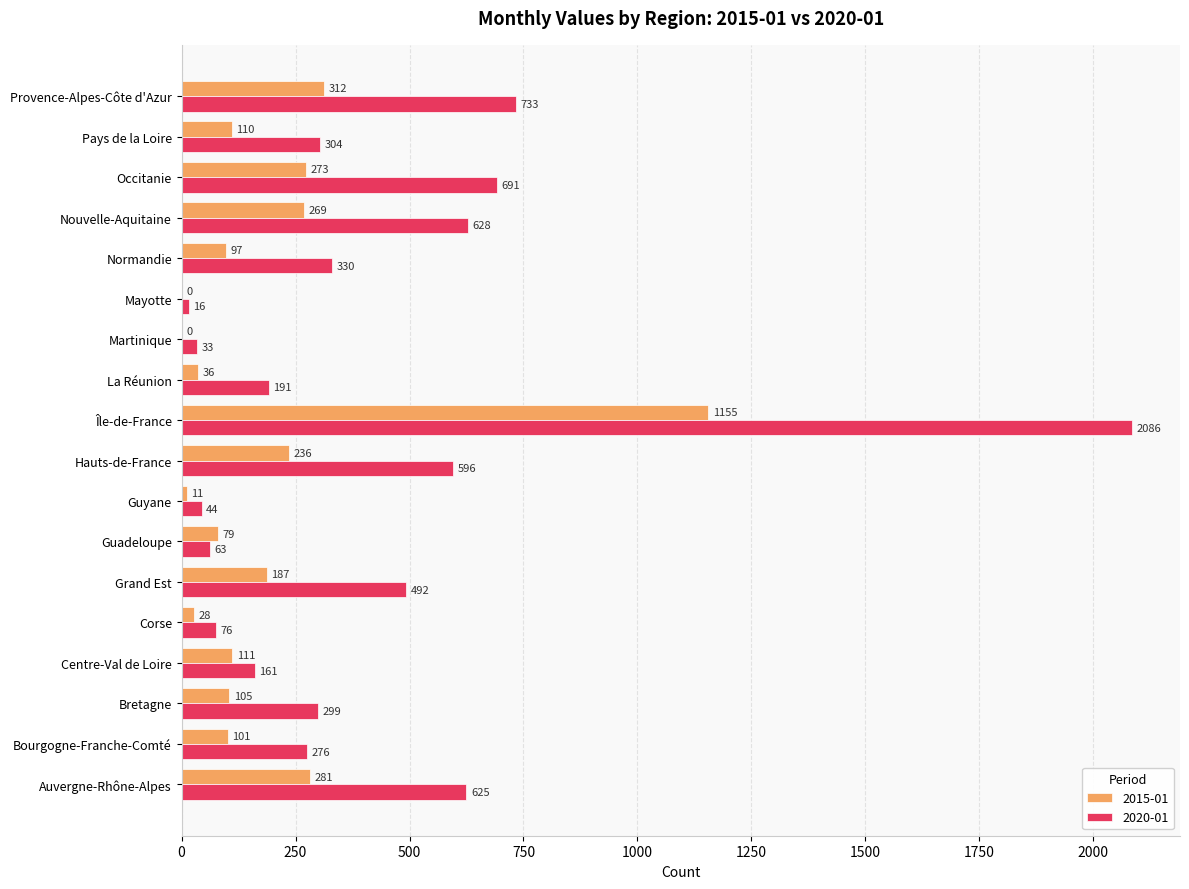

What is the average value of the 2020-01 series?

425